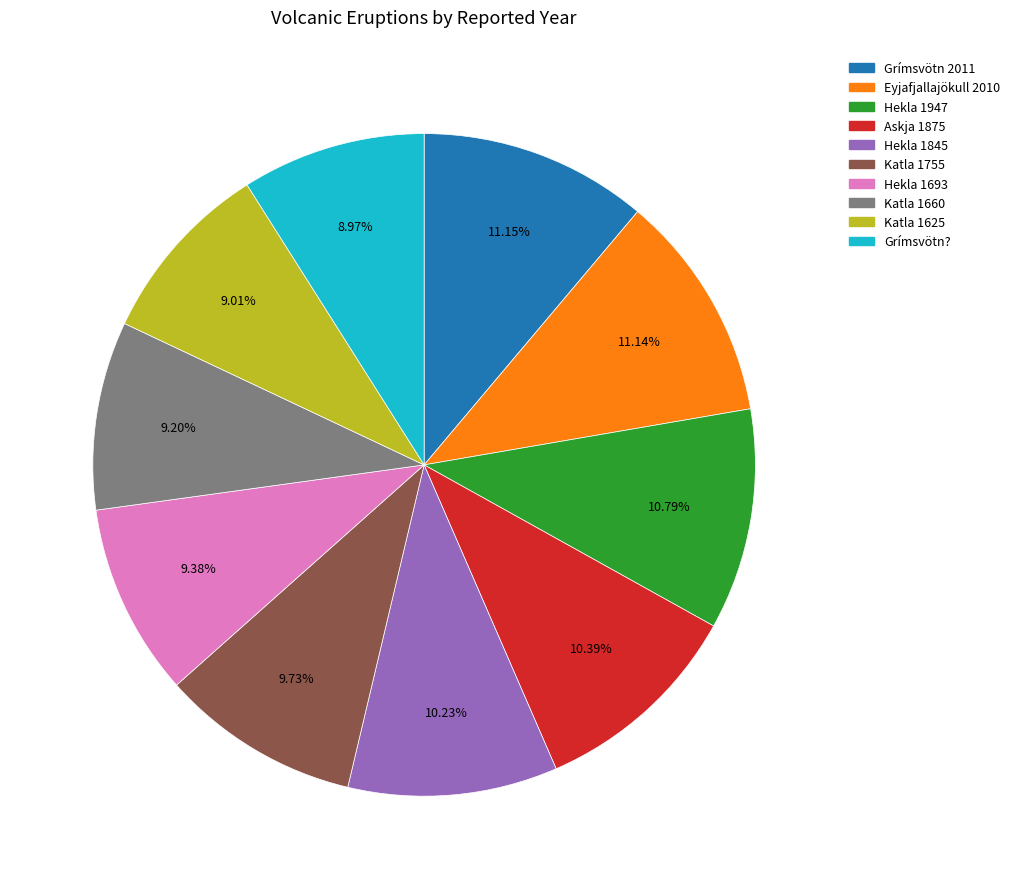

What percentage is the Hekla 1693 slice, to the nearest percent?

9%